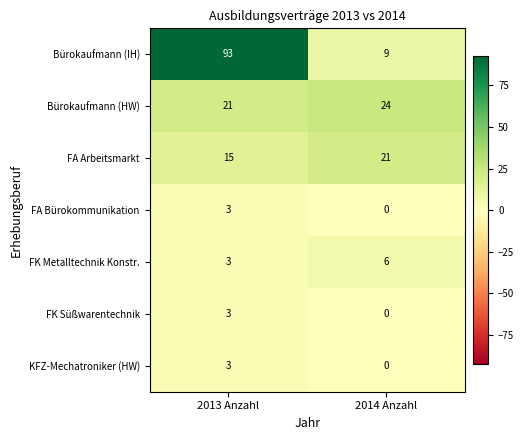

Which label corresponds to the smallest value in the chart?

2014 Anzahl